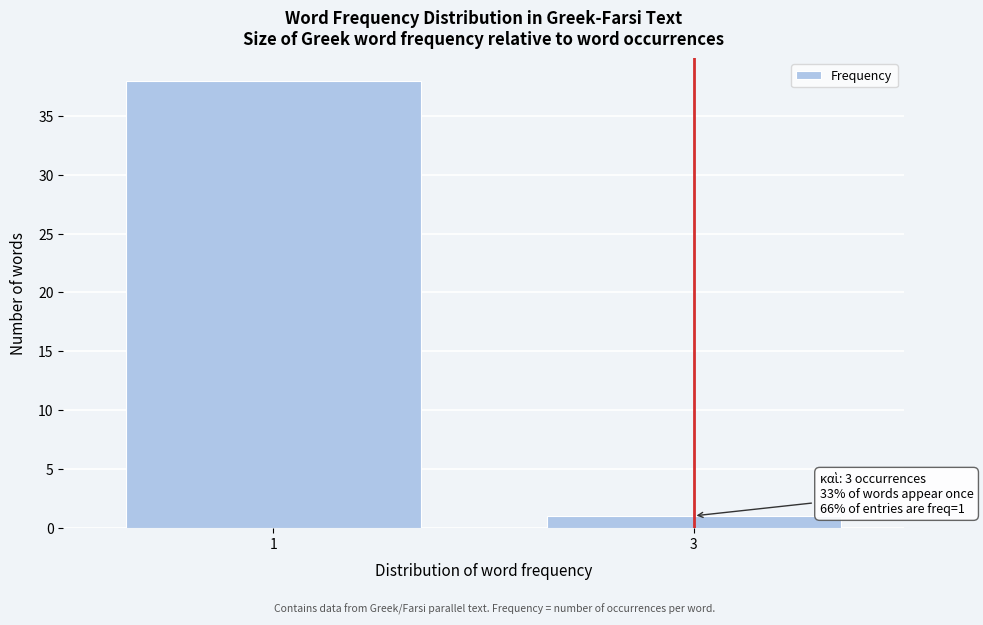

Reading right to left, extract all data points from this chart.

1	38